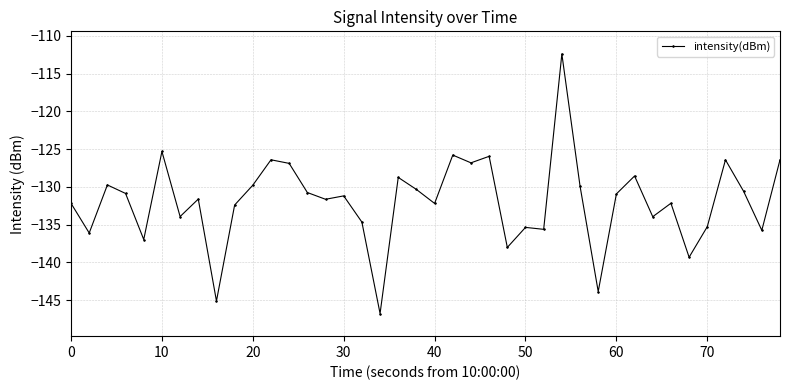

True or false: there are more than 1 points higher than both neighbors.

True